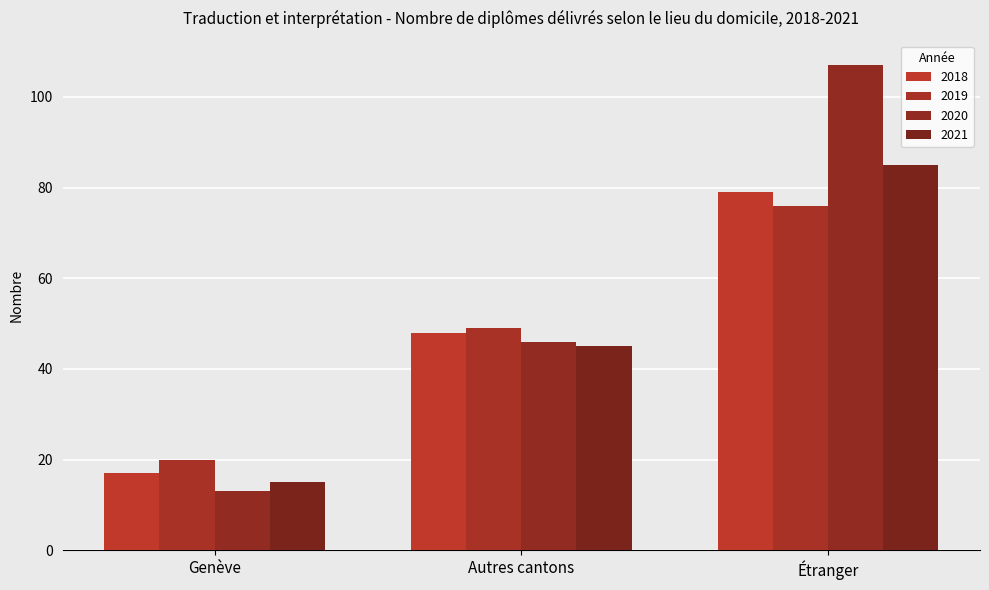

Which category has the highest value in the 2018 series?

Étranger